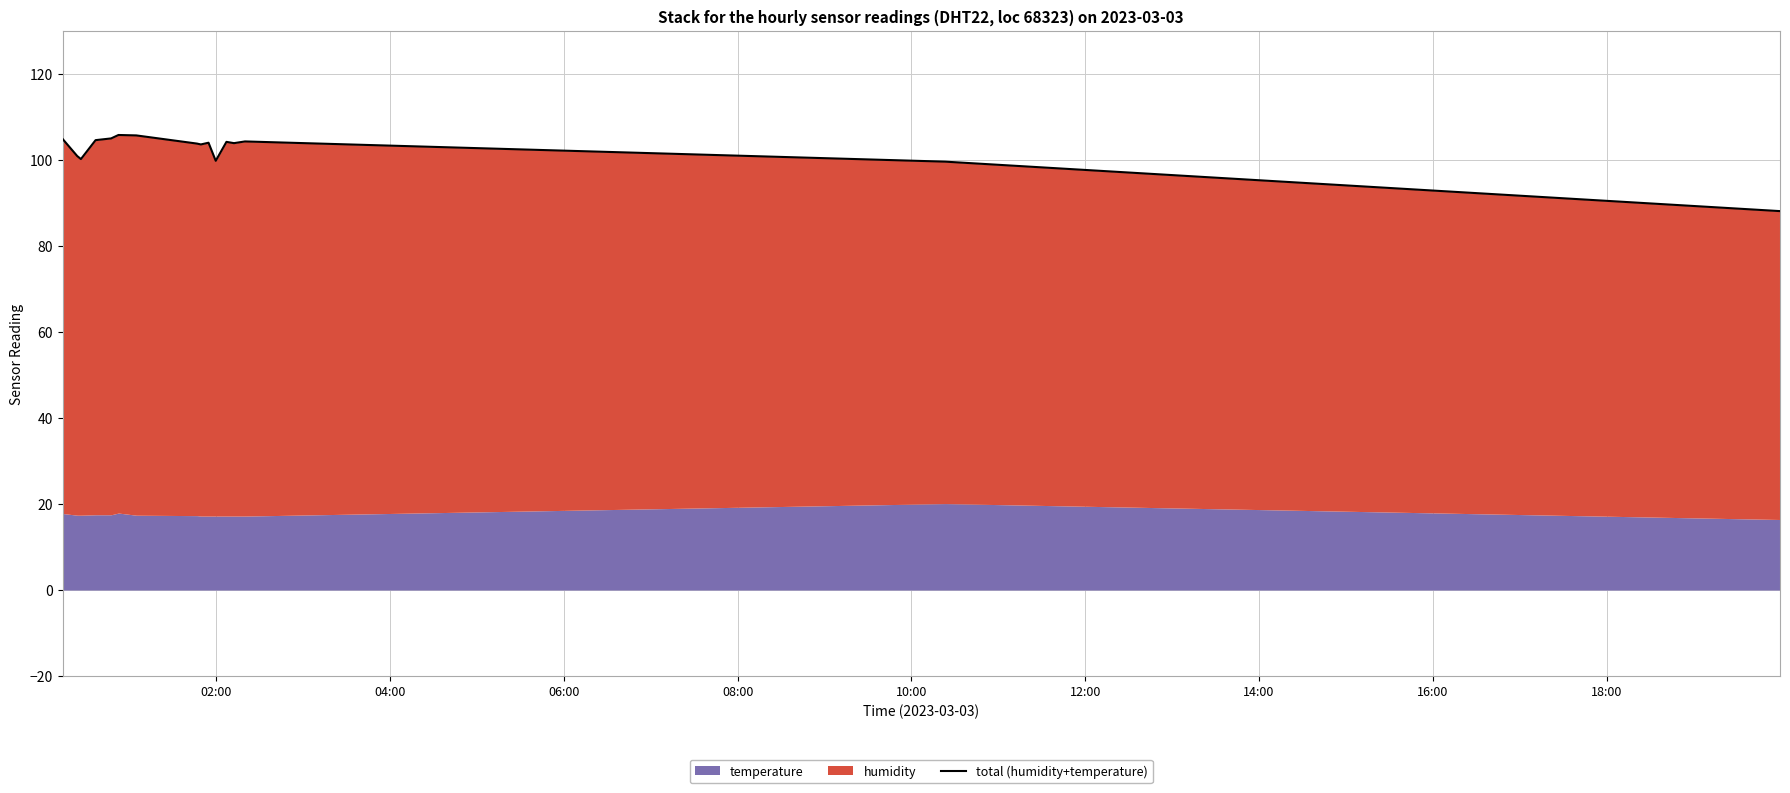

How many data points are above 104?

7